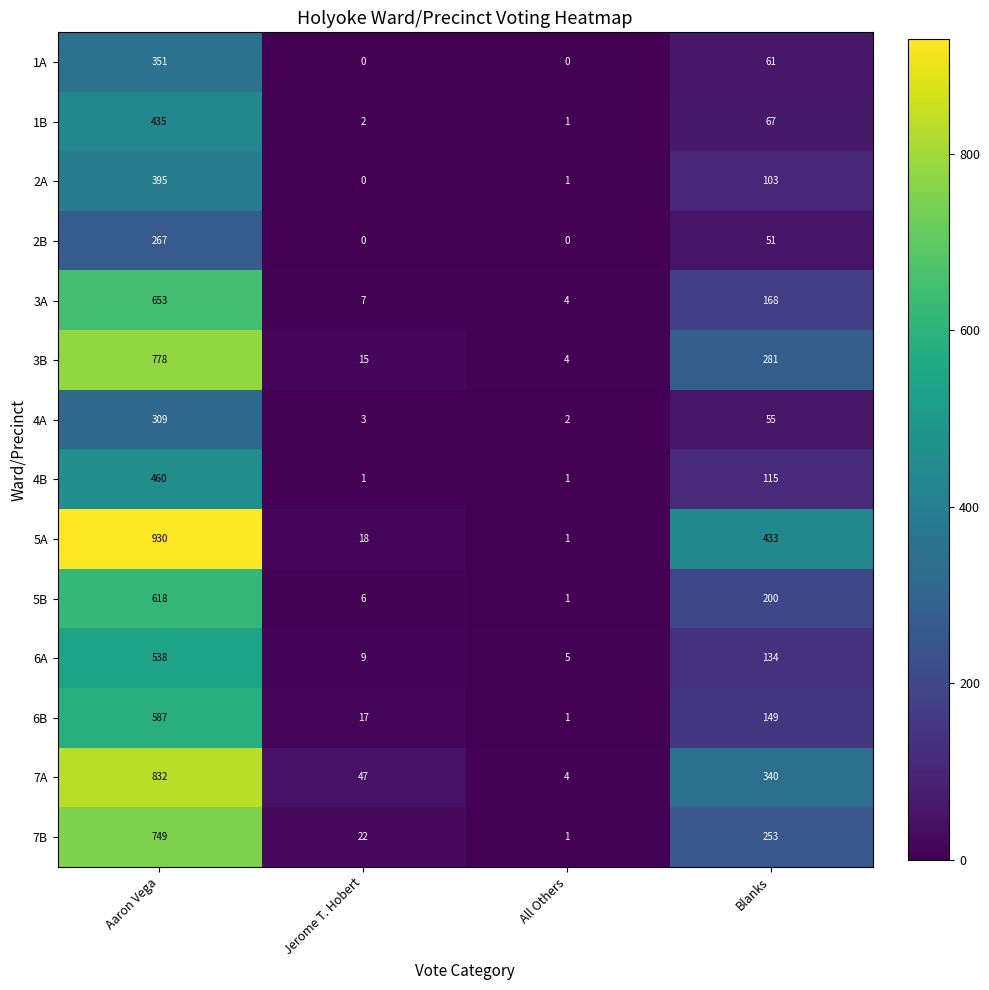

Which category has the highest value across all series?

Aaron Vega